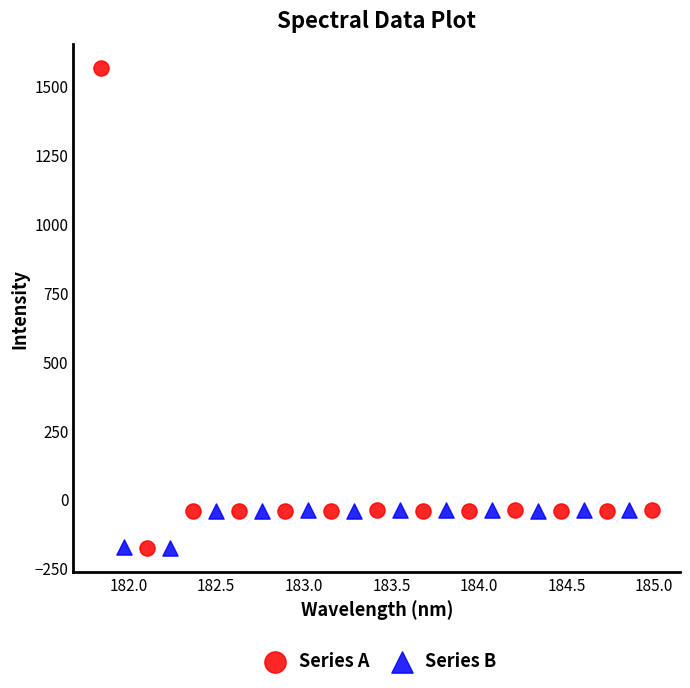

Which series contains the highest Y value?

Series A